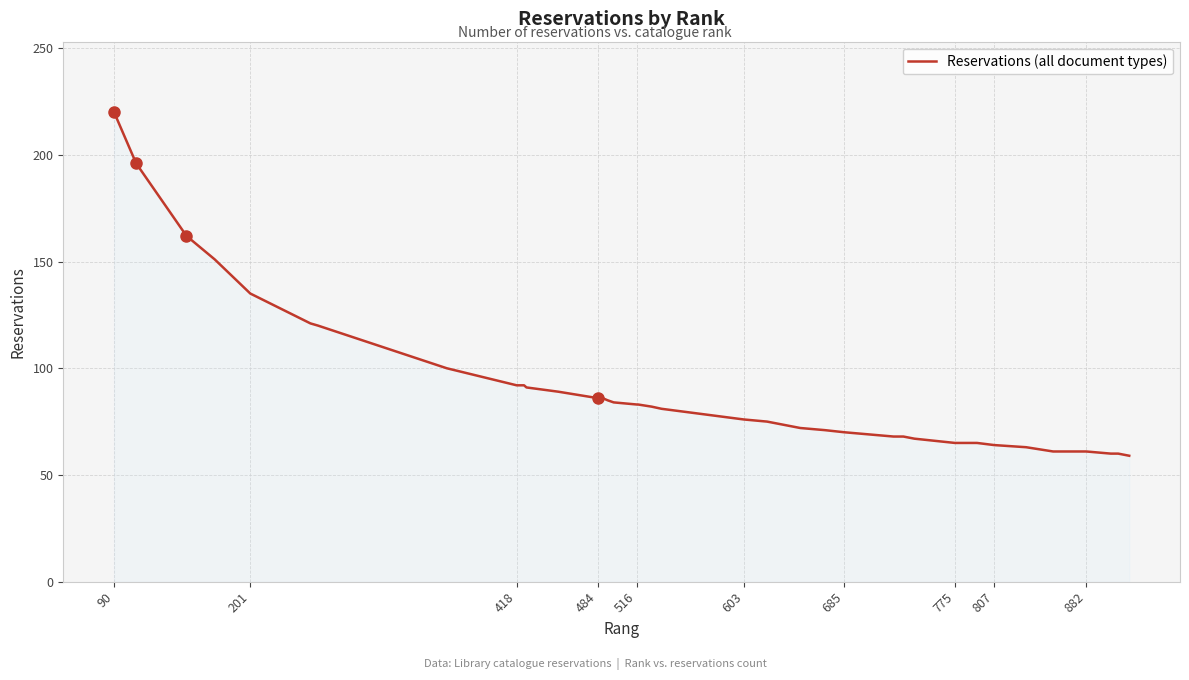

What is the difference between the maximum and minimum values?

161